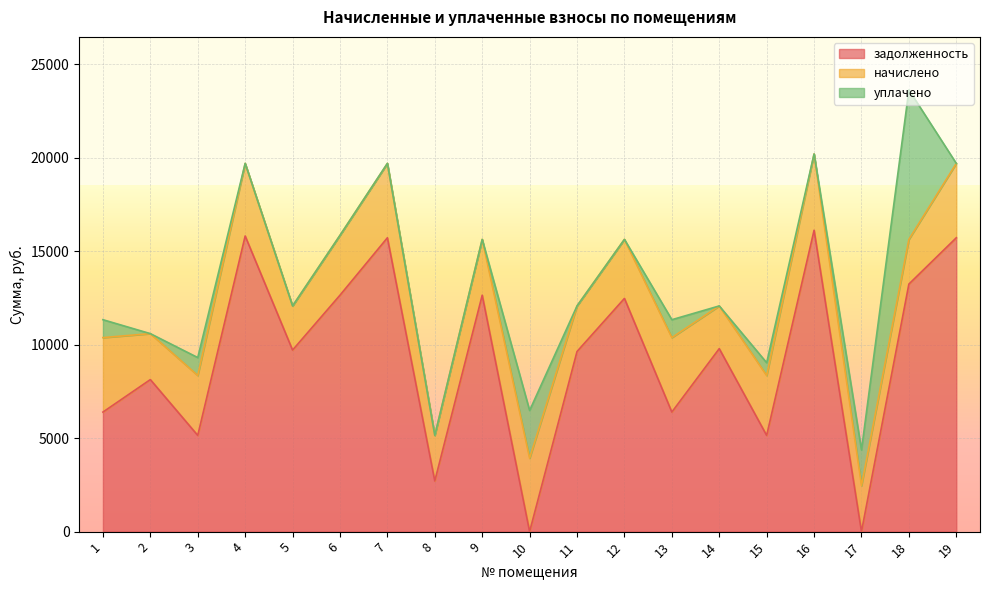

True or false: уплачено has a value of 313.1 at 15.

False